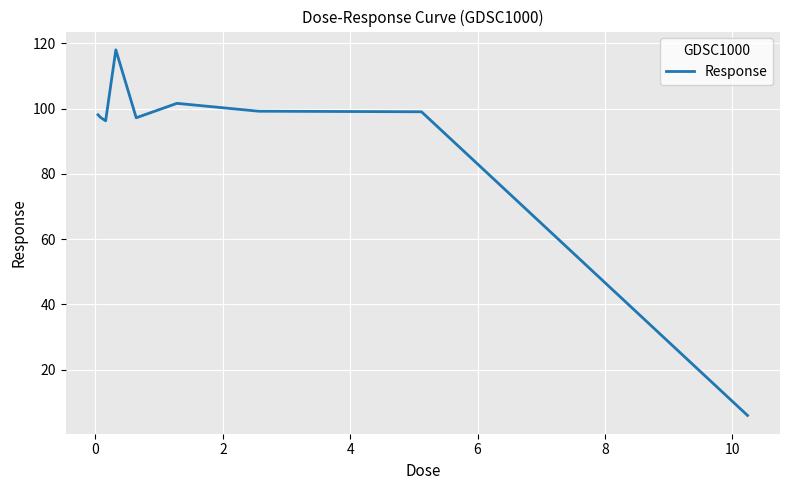

How many categories are shown in the chart?

9